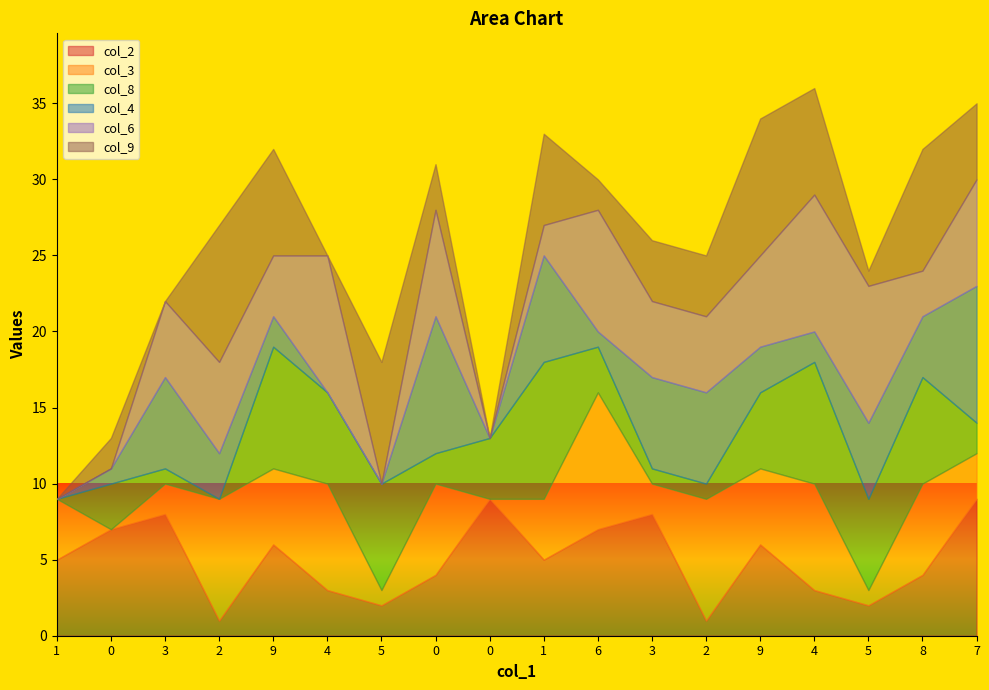

What is the label of the 3rd point from the left?

3